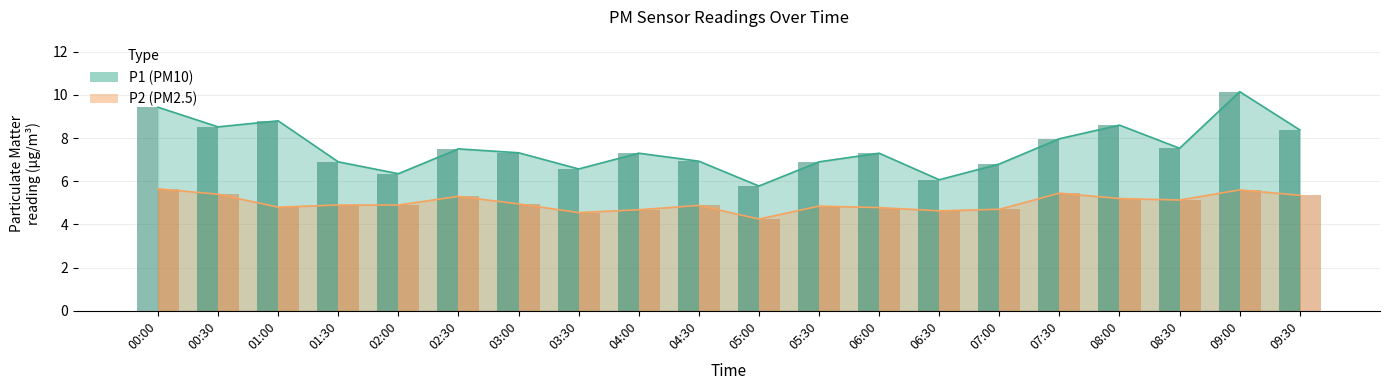

At 02:30, list the series in order from largest to smallest.

P1, P2